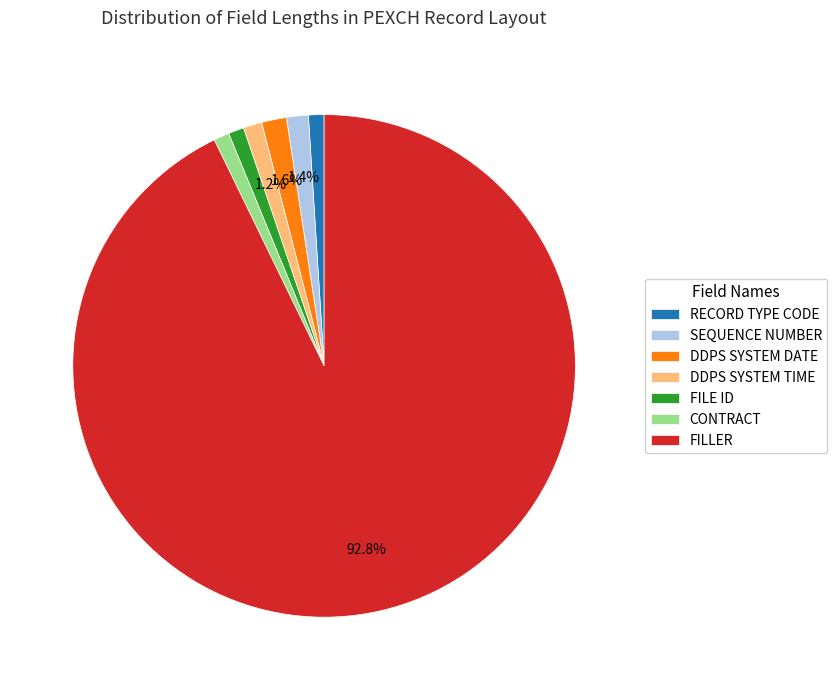

What is the majority slice?

FILLER